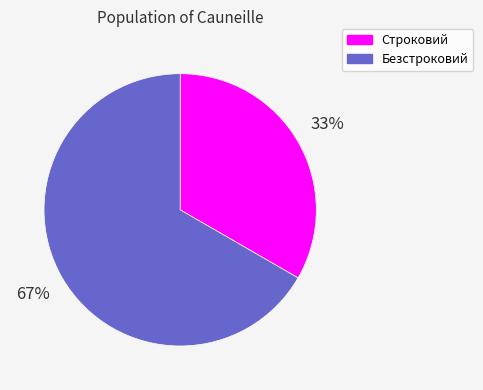

Does any single category account for the majority?

Yes